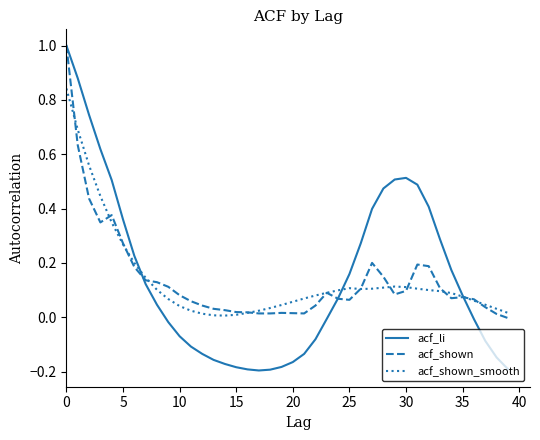

True or false: acf_shown_smooth and acf_shown cross at least once.

True